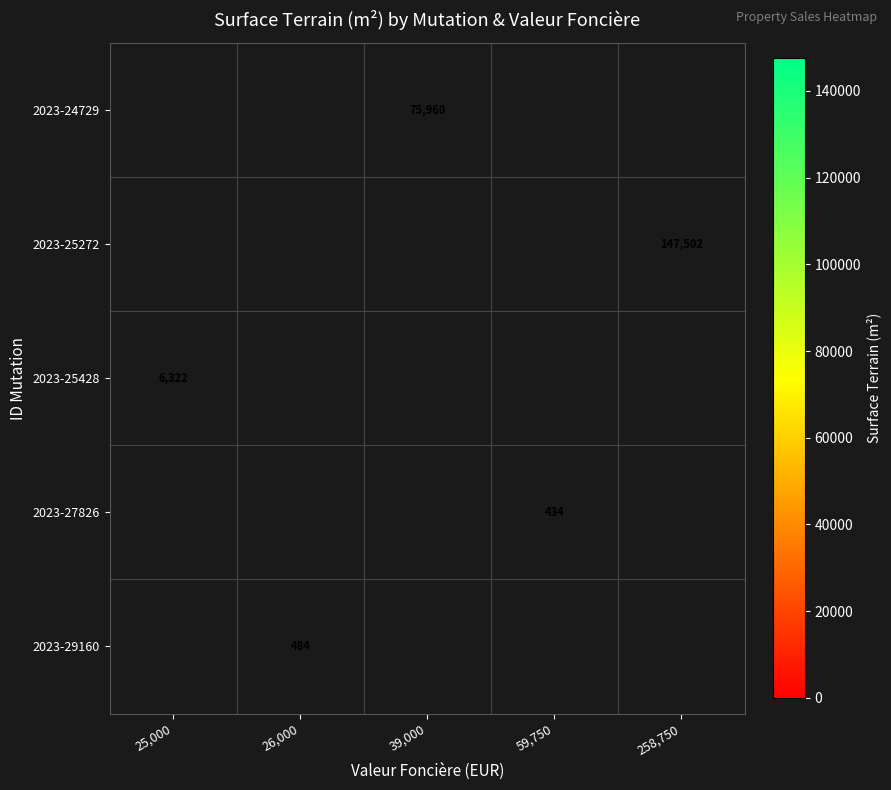

The 2023-24729 series shows 125525 at 39,000. True or false?

False